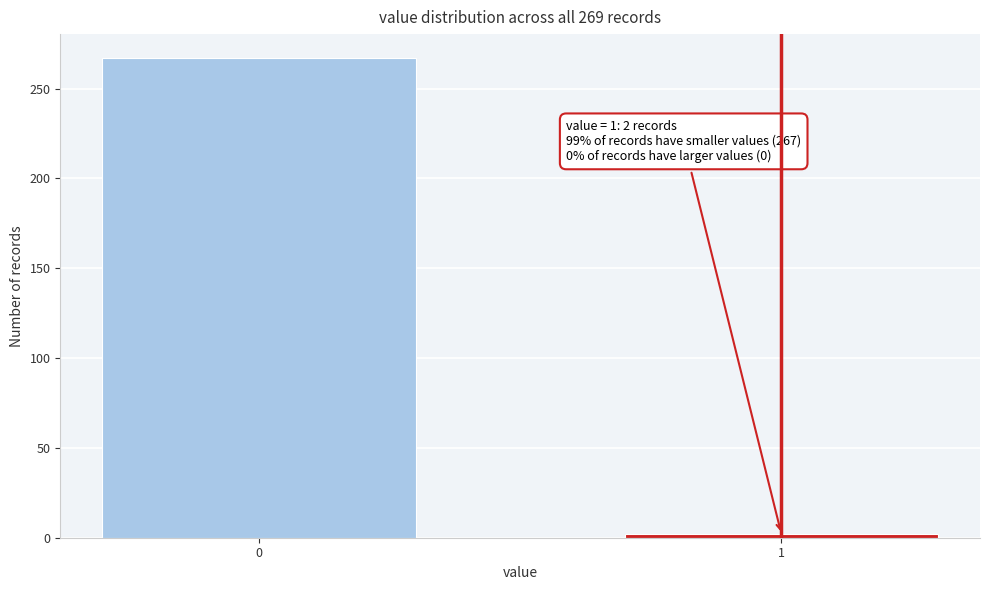

Reading left to right, extract all data points from this chart.

0=267	1=2